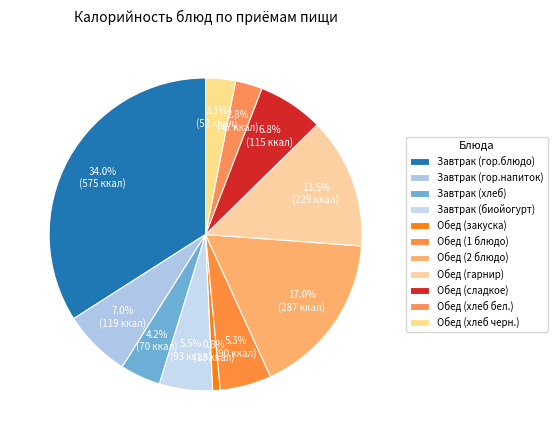

The Обед (2 блюдо) slice represents 17% of the pie. True or false?

True